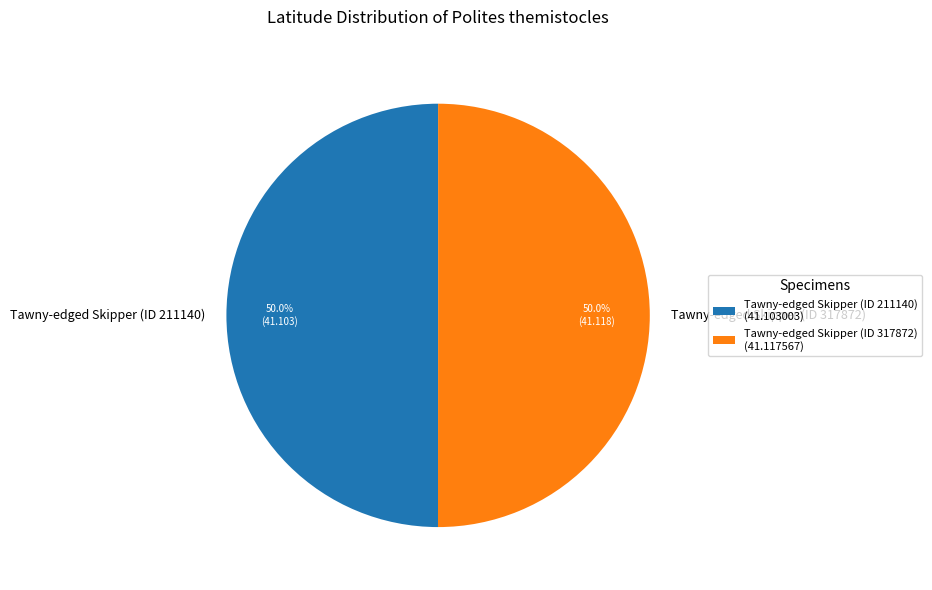

How many segments does this pie chart have?

2